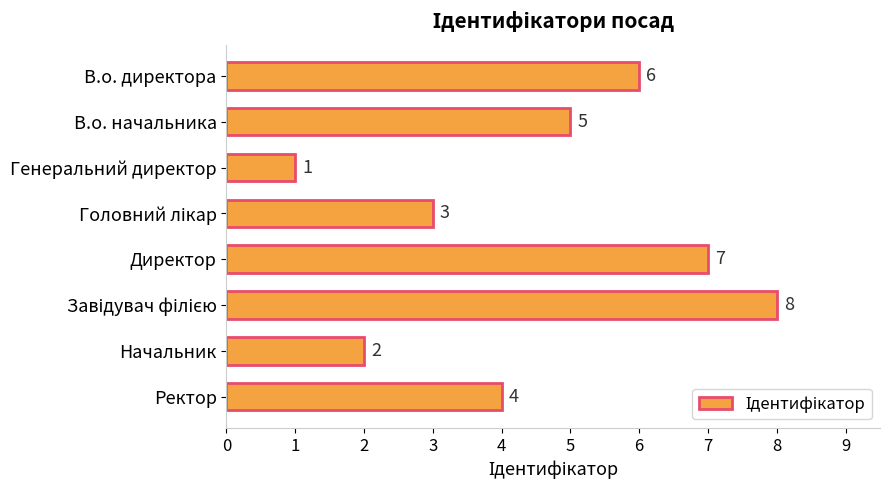

Is it true that the value at В.о. директора is 6?

True